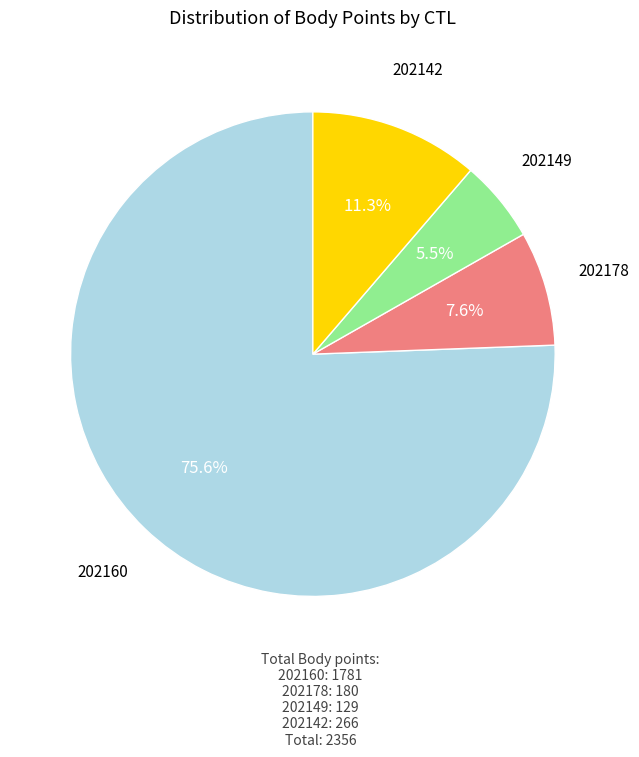

Rank the categories by value from highest to lowest.

202160, 202142, 202178, 202149